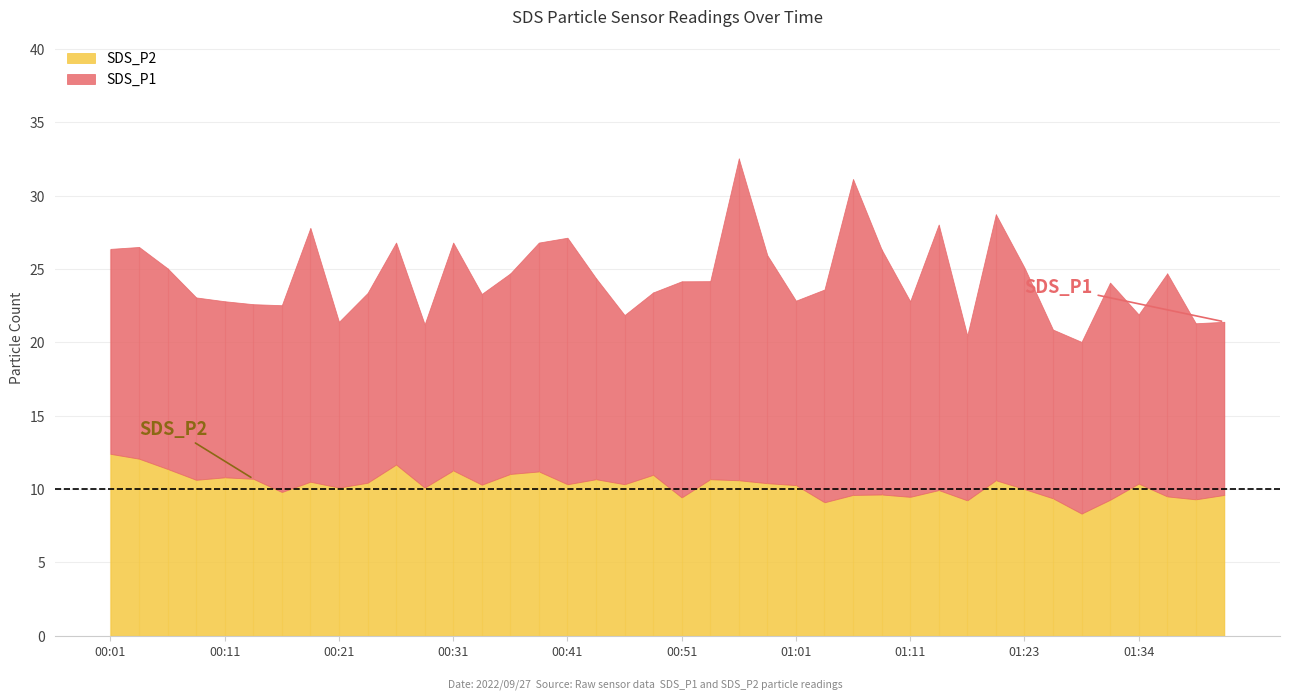

How many data points does each series have?

40